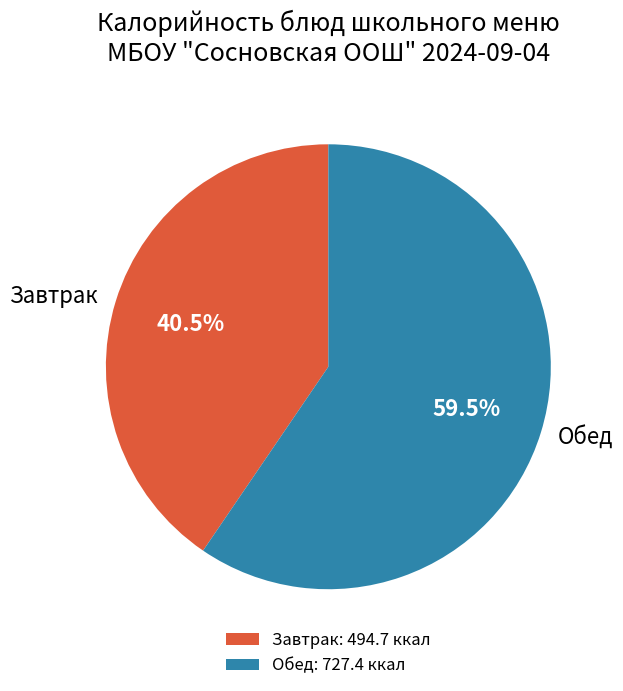

Is there any slice that represents more than half of the pie?

Yes